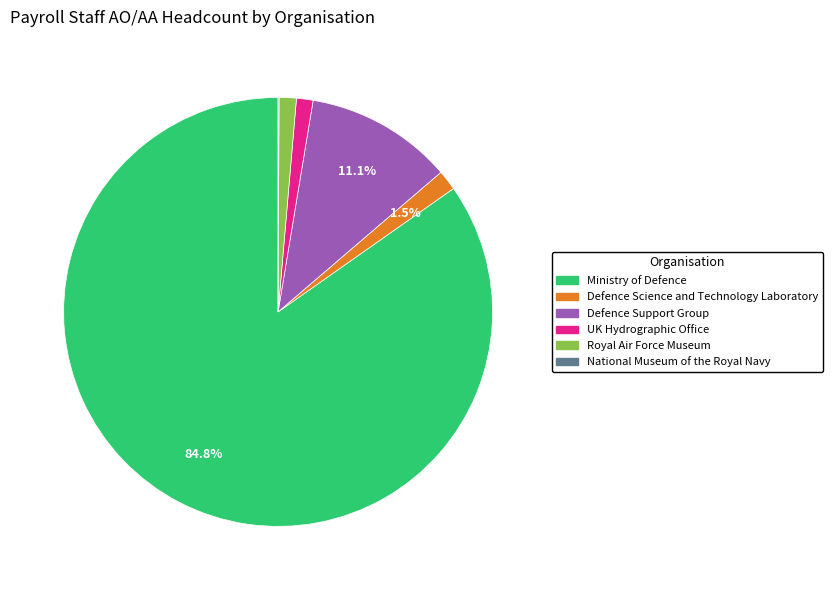

Is there a majority slice in this chart?

Yes